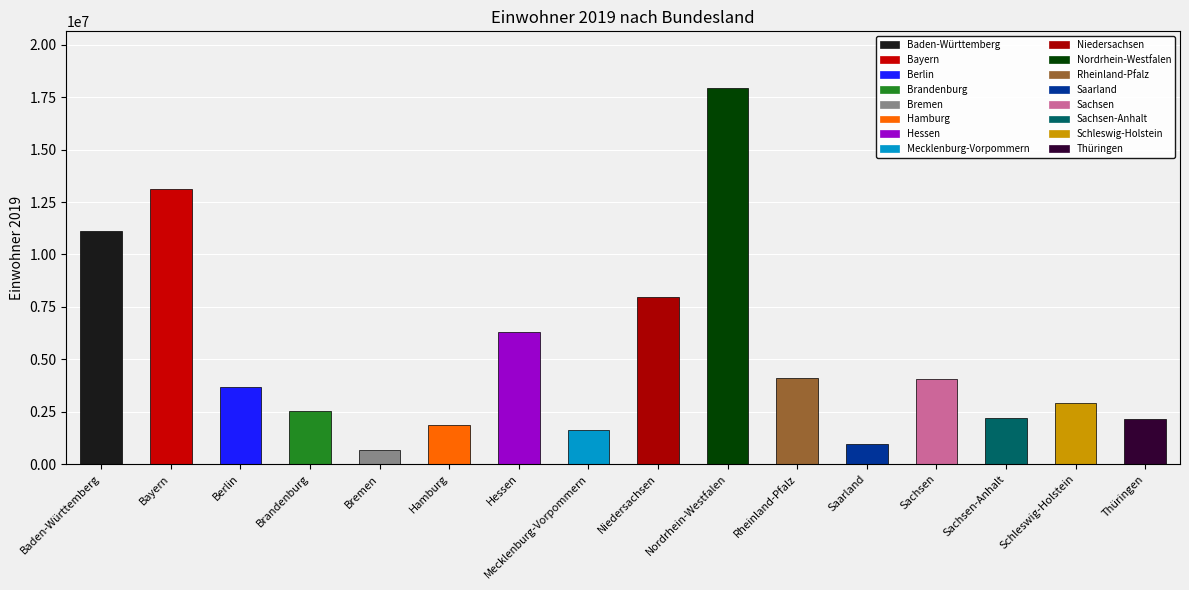

The chart shows a value of 2903773 at Schleswig-Holstein. True or false?

True